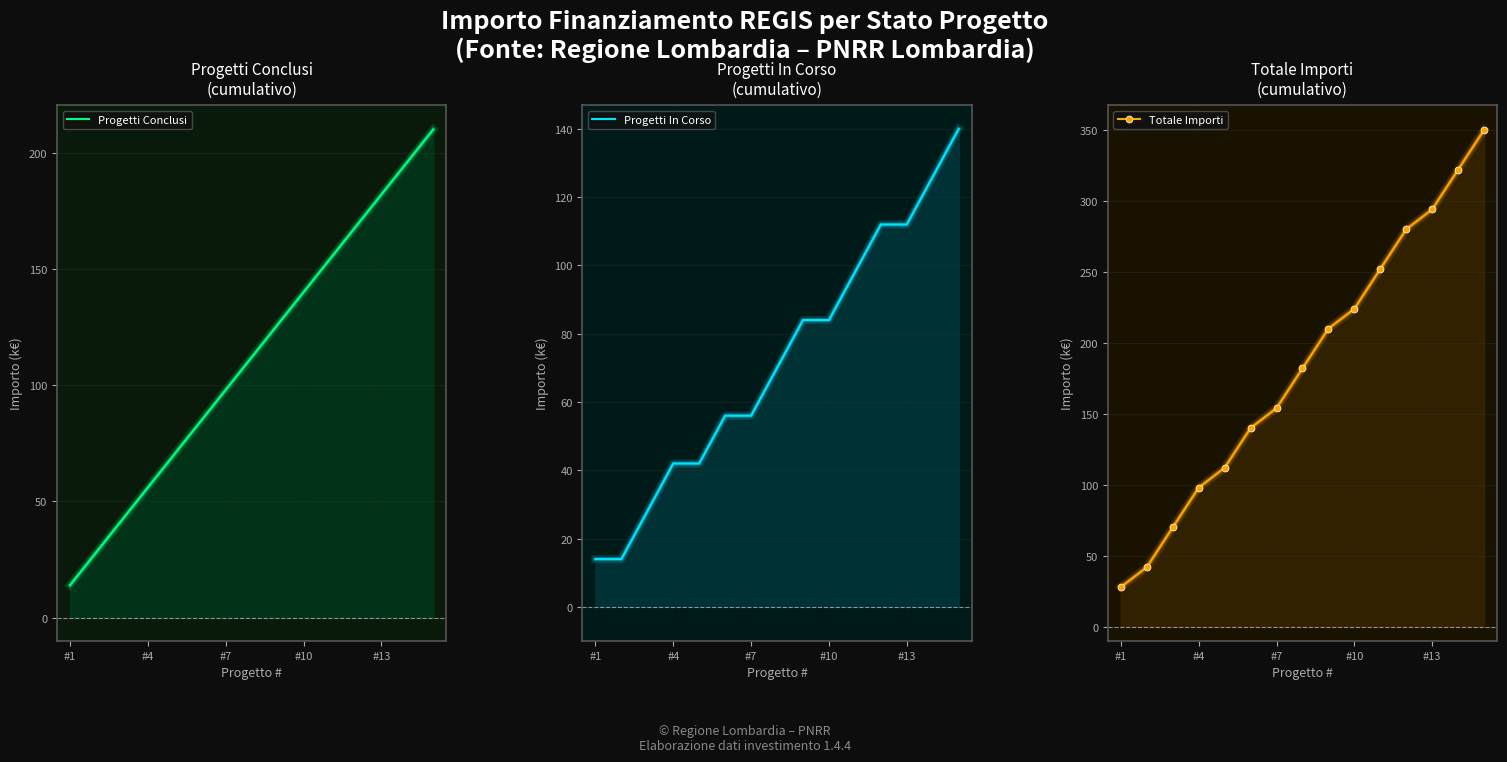

Reading left to right, transcribe all the data shown in this chart.

Progetti Conclusi: 14	28	42	56	70	84	98	112	126	140	154	168	182	196	210
Progetti In Corso: 14	14	28	42	42	56	56	70	84	84	98	112	112	126	140
Totale Importi: 28	42	70	98	112	140	154	182	210	224	252	280	294	322	350